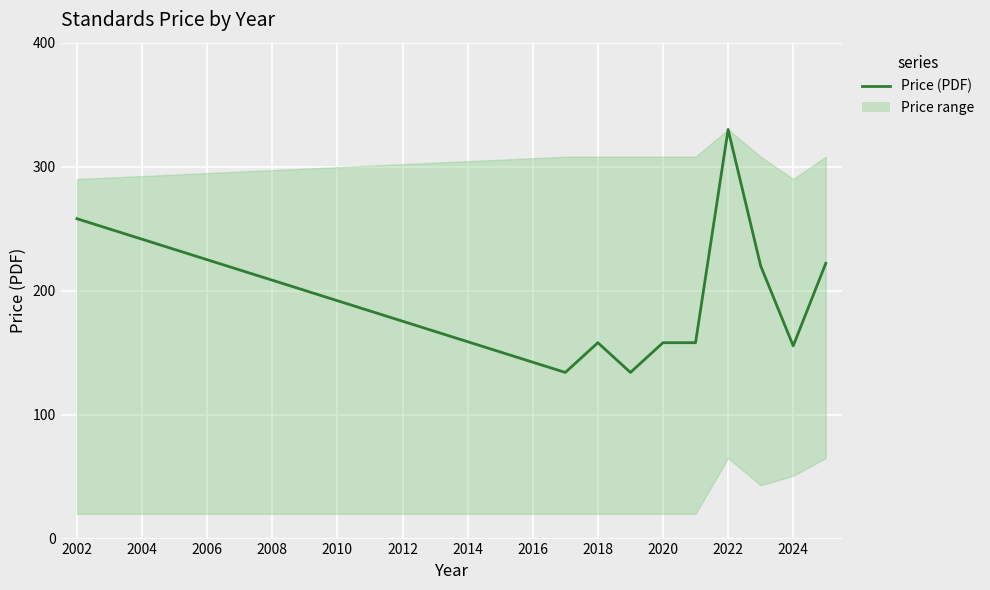

What is the greatest value displayed?

330.0